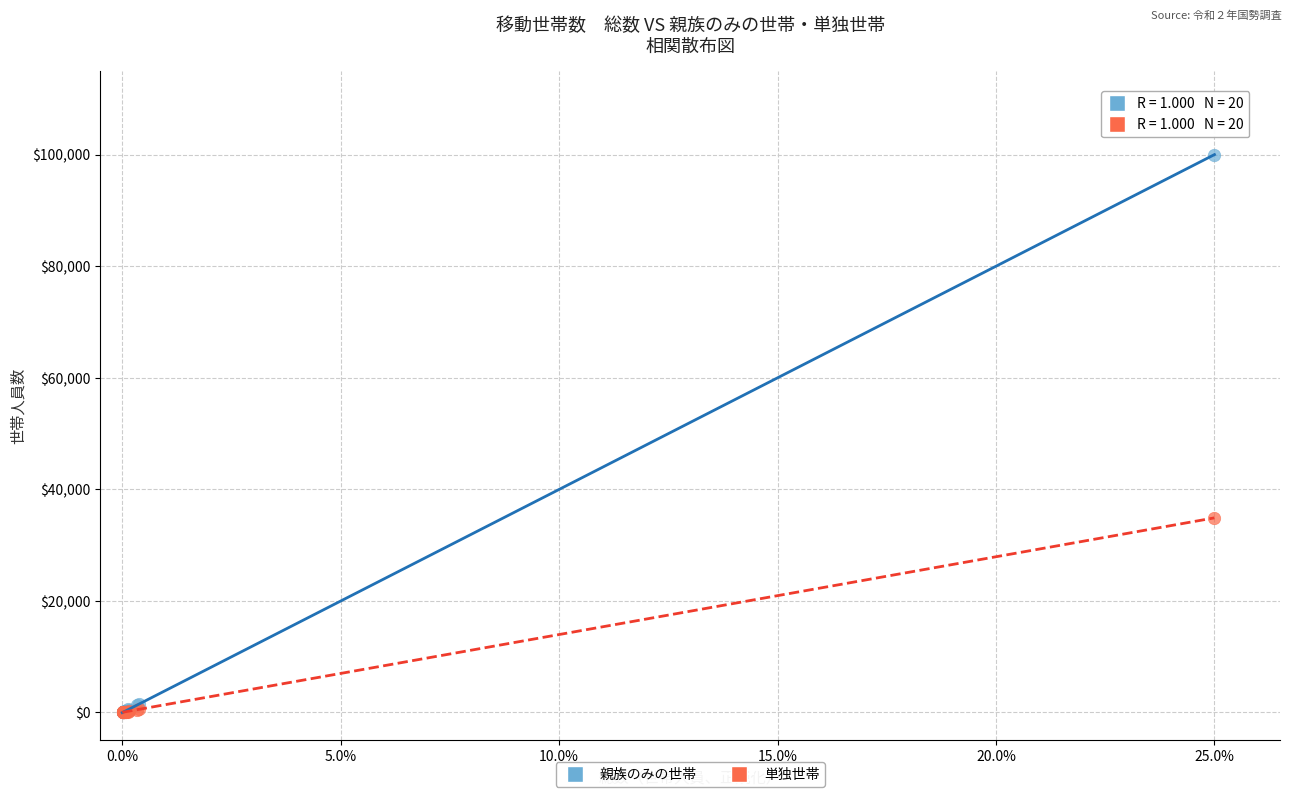

Across all series, what Y value is closest to 50012?

34887.5